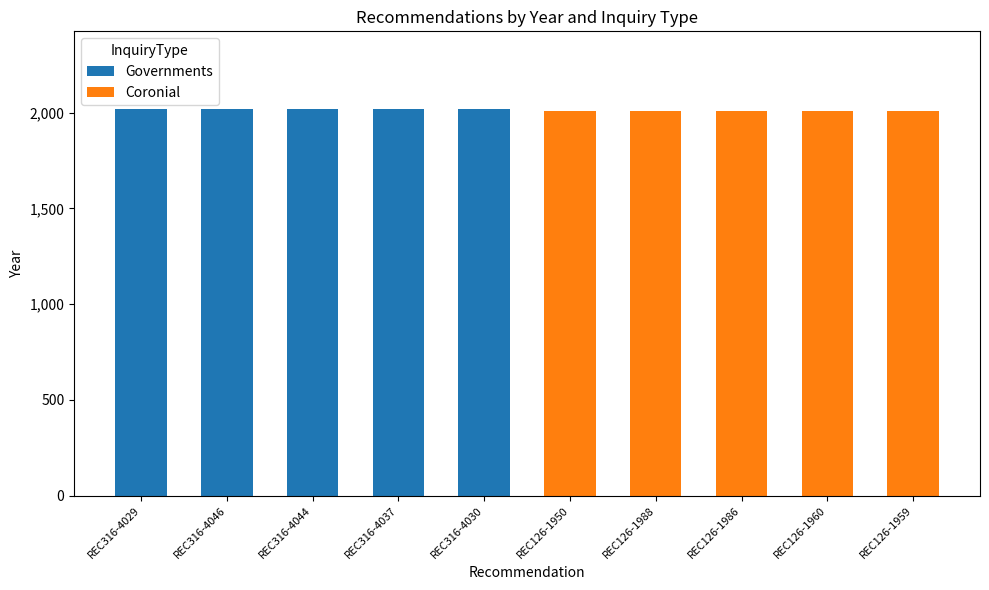

Is it true that Governments equals 0 at REC126-1959?

True